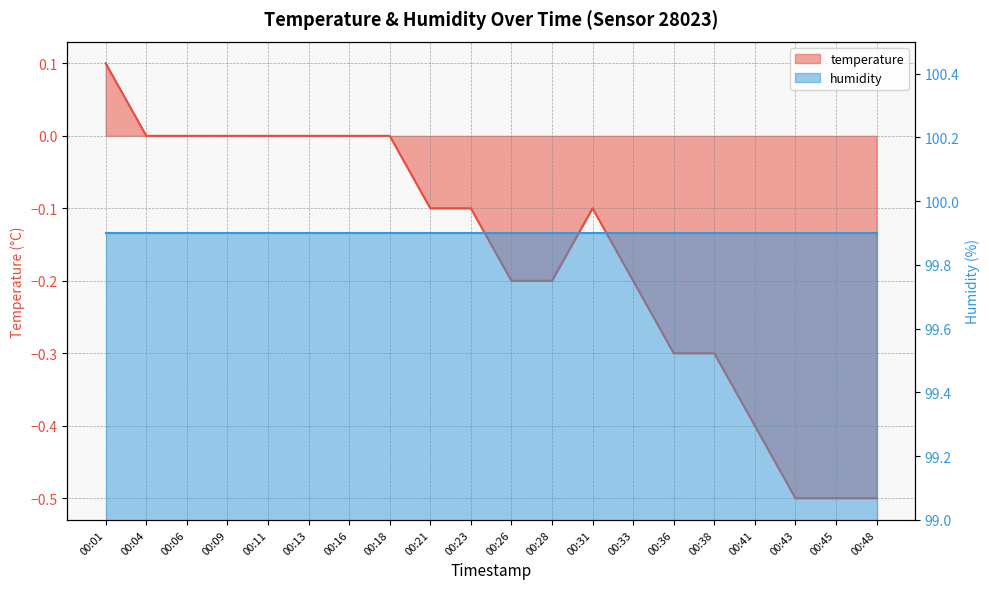

The chart shows a value of -0.3 at 00:28. True or false?

False